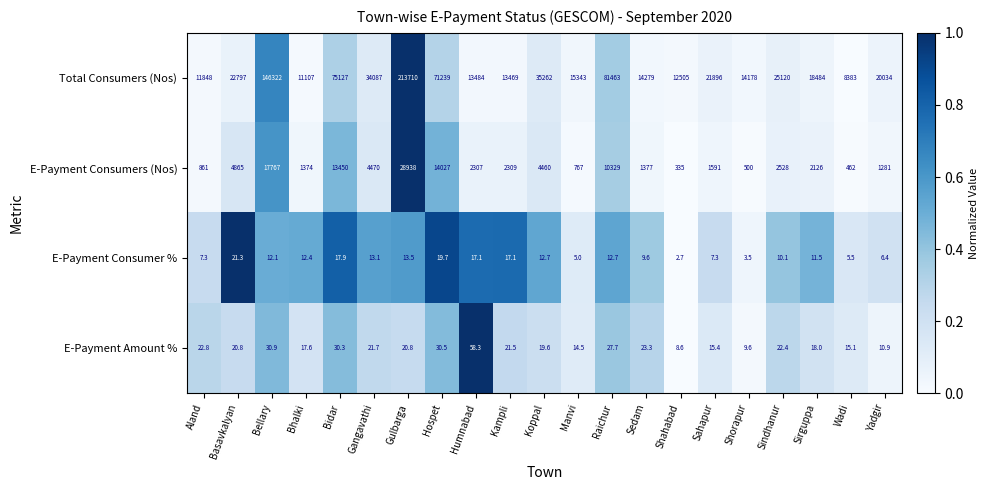

What is the total value across all series at Aland?

12739.1